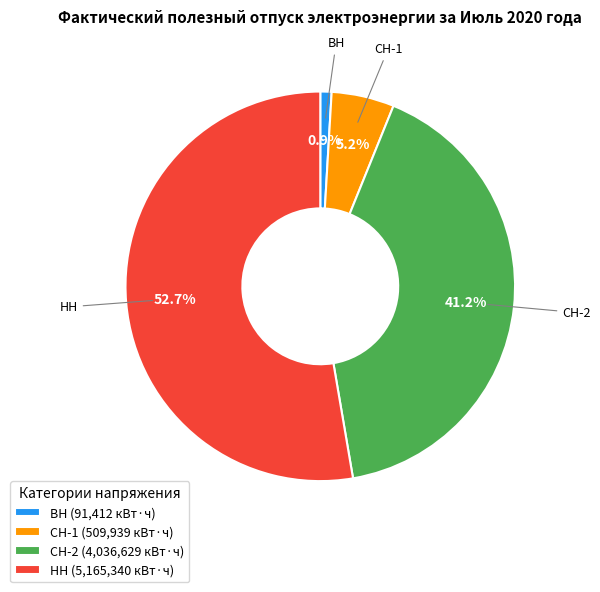

To the nearest percent, what portion does НН represent?

53%